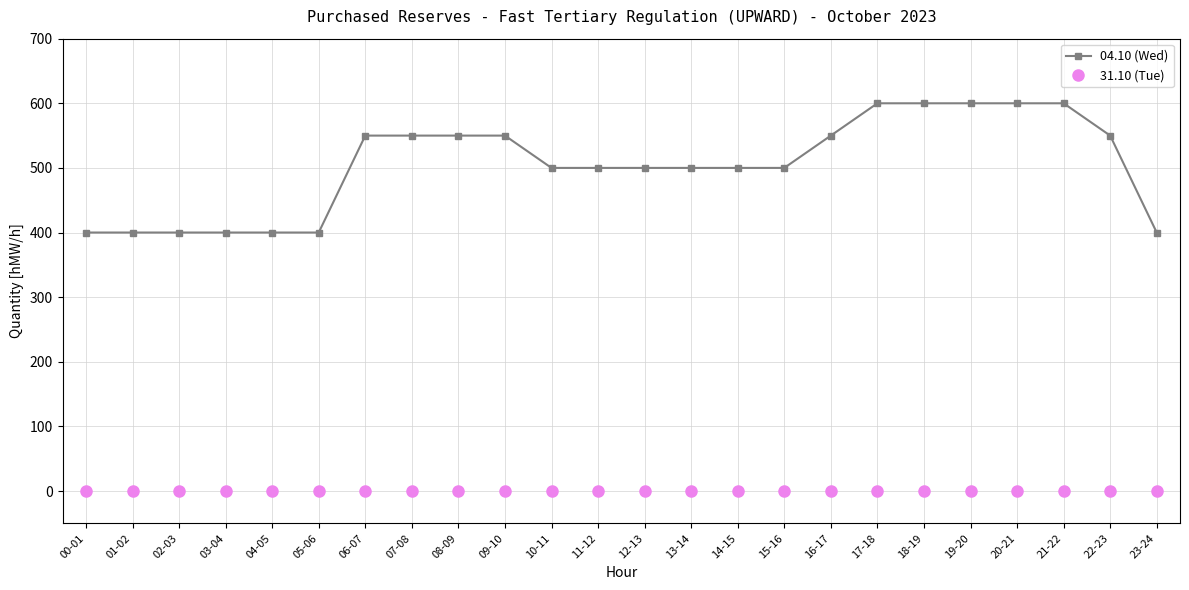

Reading left to right, extract all data points from this chart.

04.10 (Wed): 400	400	400	400	400	400	550	550	550	550	500	500	500	500	500	500	550	600	600	600	600	600	550	400
31.10 (Tue): 0	0	0	0	0	0	0	0	0	0	0	0	0	0	0	0	0	0	0	0	0	0	0	0